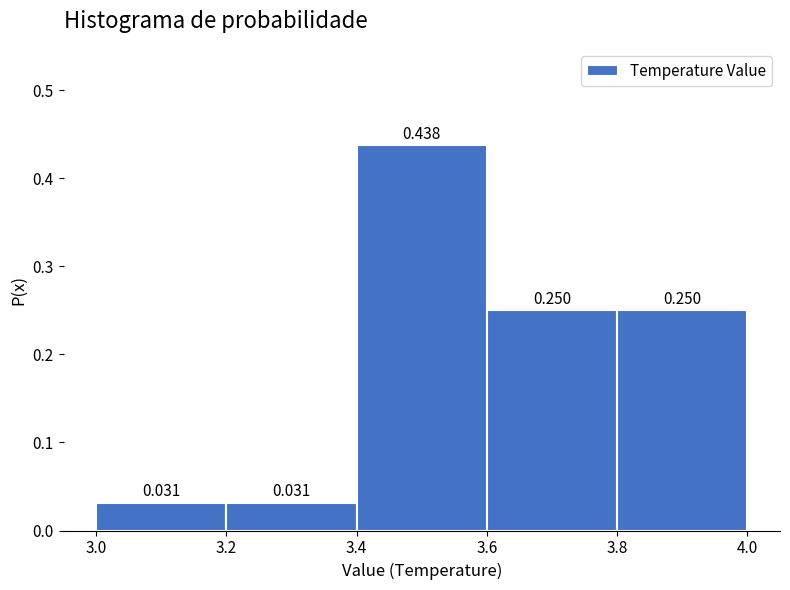

What is the height of the bar covering 3.6 to 3.8 on the x-axis?

0.250